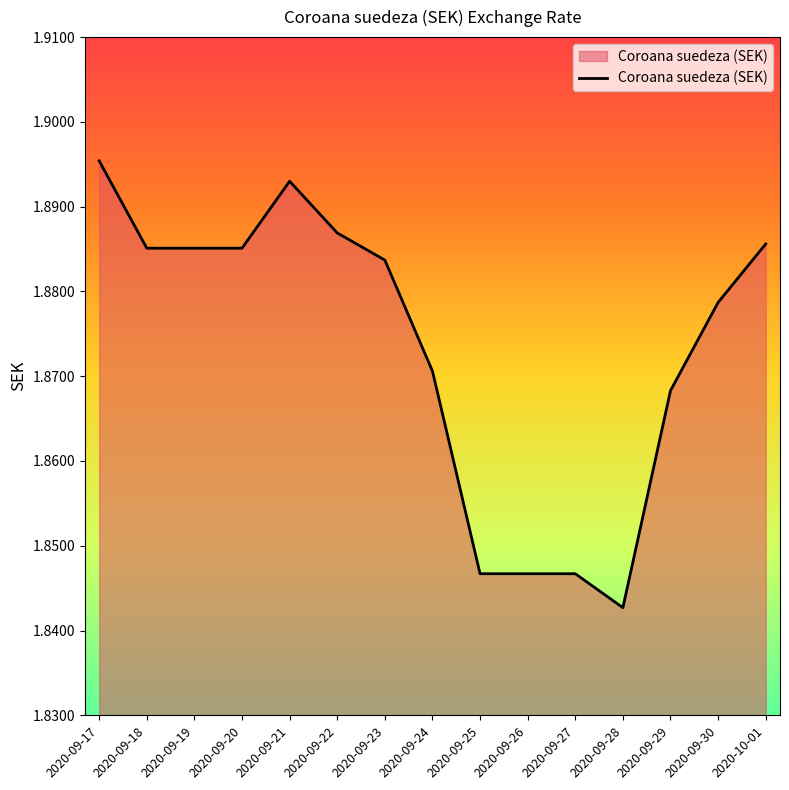

Which has a higher value, 2020-09-29 or 2020-09-17?

2020-09-17